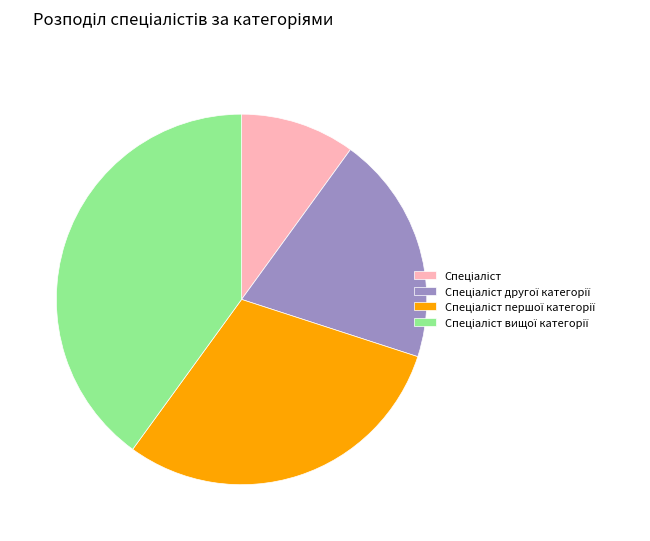

Does any single category account for the majority?

No